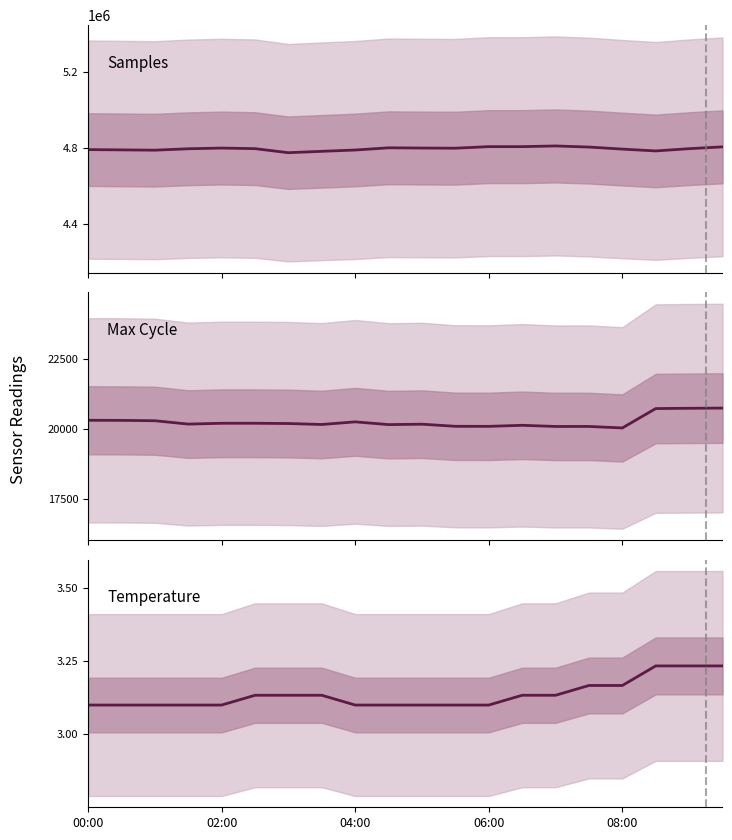

True or false: Max_cycle and Samples cross at least once.

False